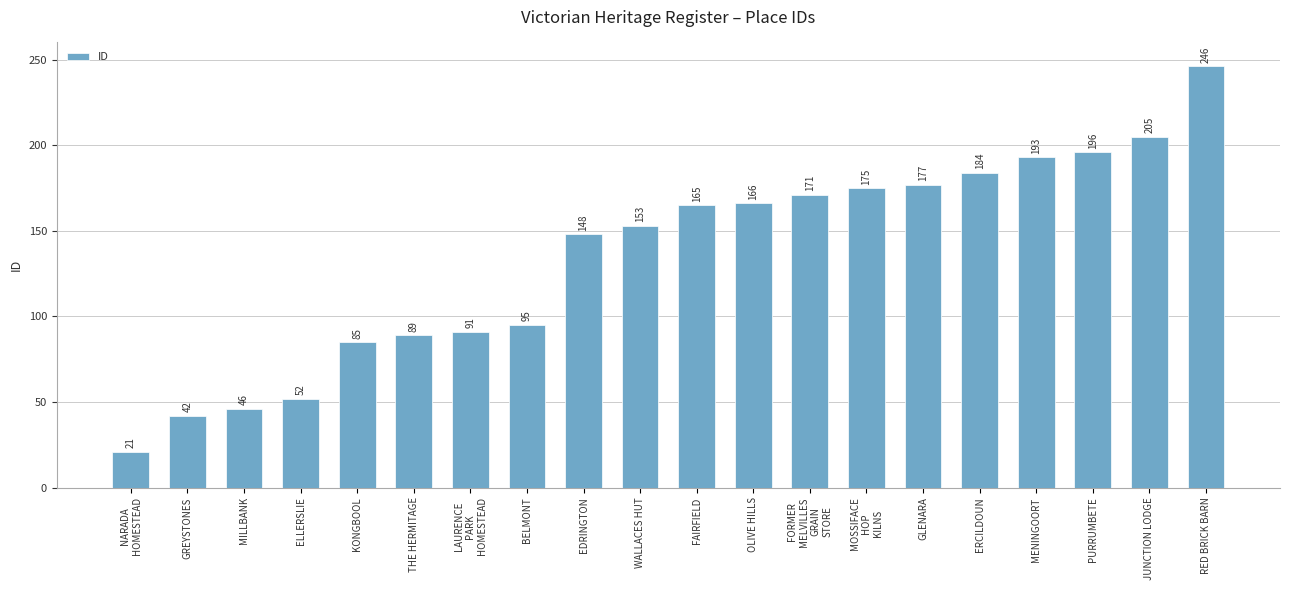

Which category has the highest value across all series?

RED BRICK BARN